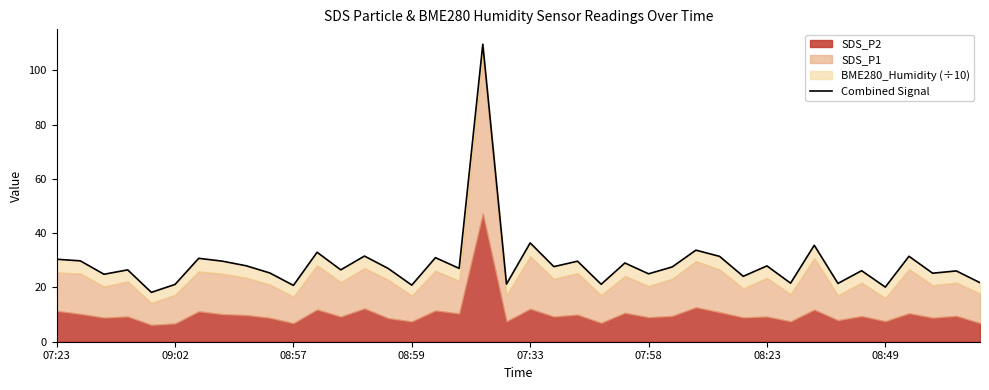

What is the change in value from 08:49 to 23?

-8.5